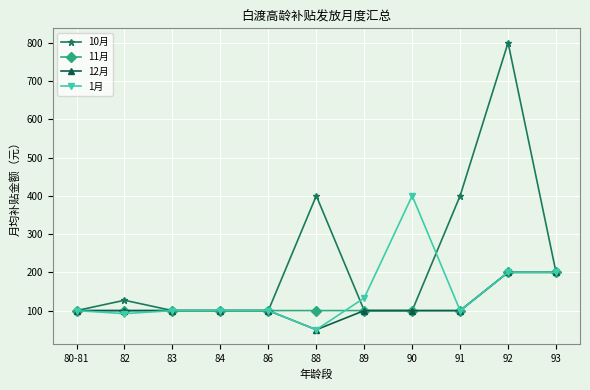

How many lines are shown in the chart?

4